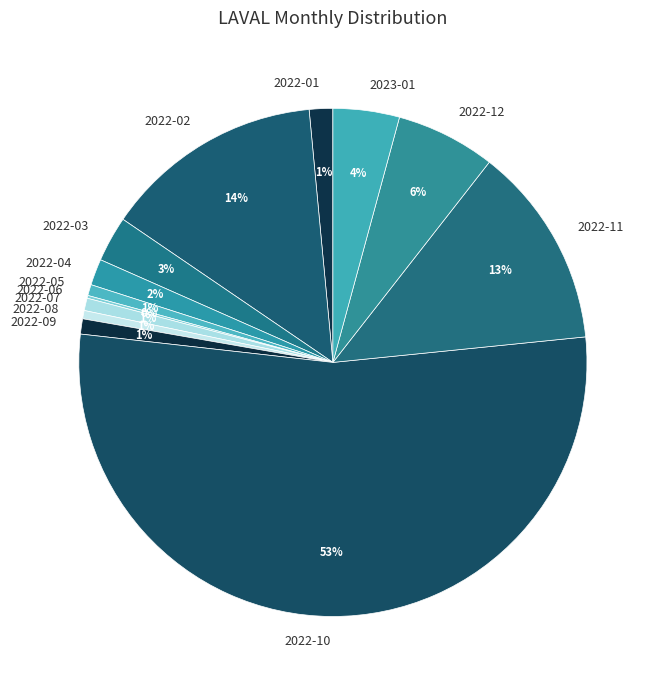

Which has a higher value, 2022-07 or 2022-10?

2022-10